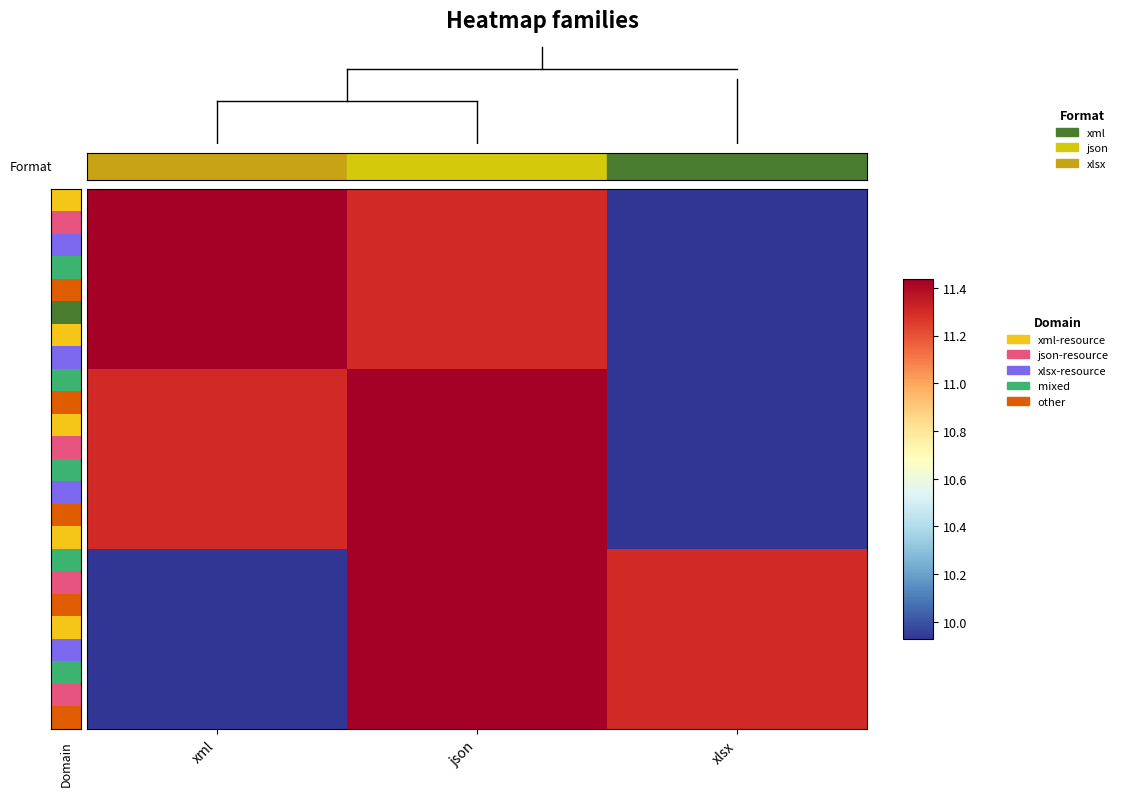

At how many categories does at least one series exceed 10?

3